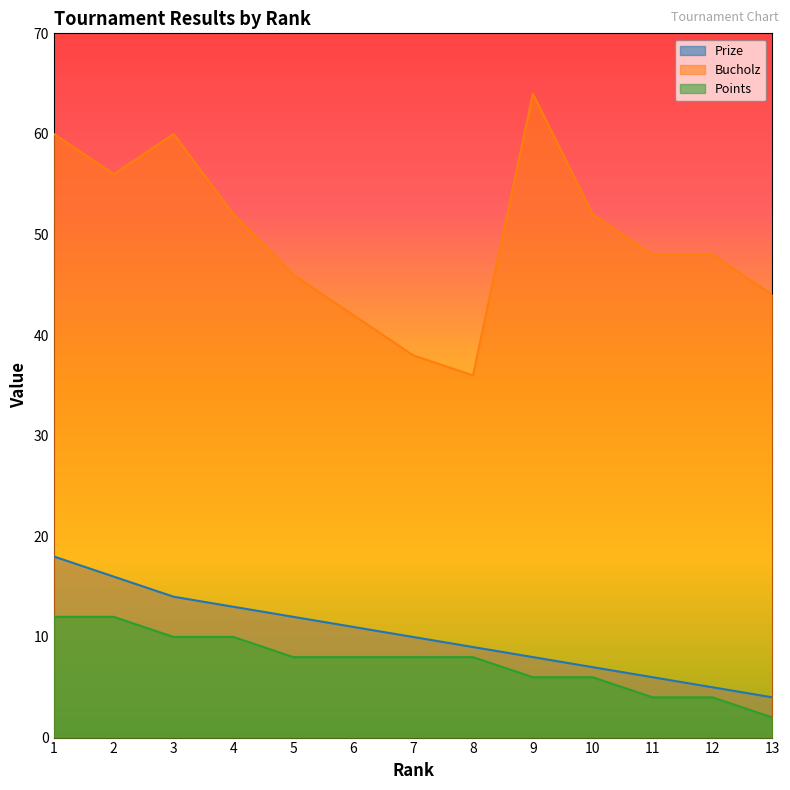

Which category has the lowest value in the Prize series?

13